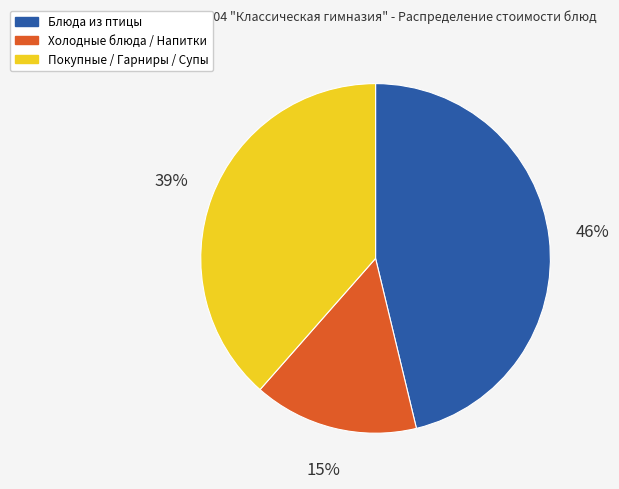

Is there a majority slice in this chart?

No